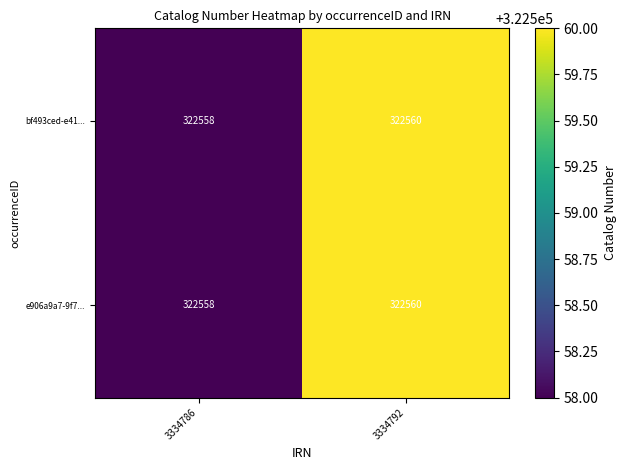

What is the total value across all series at 3334786?

645116